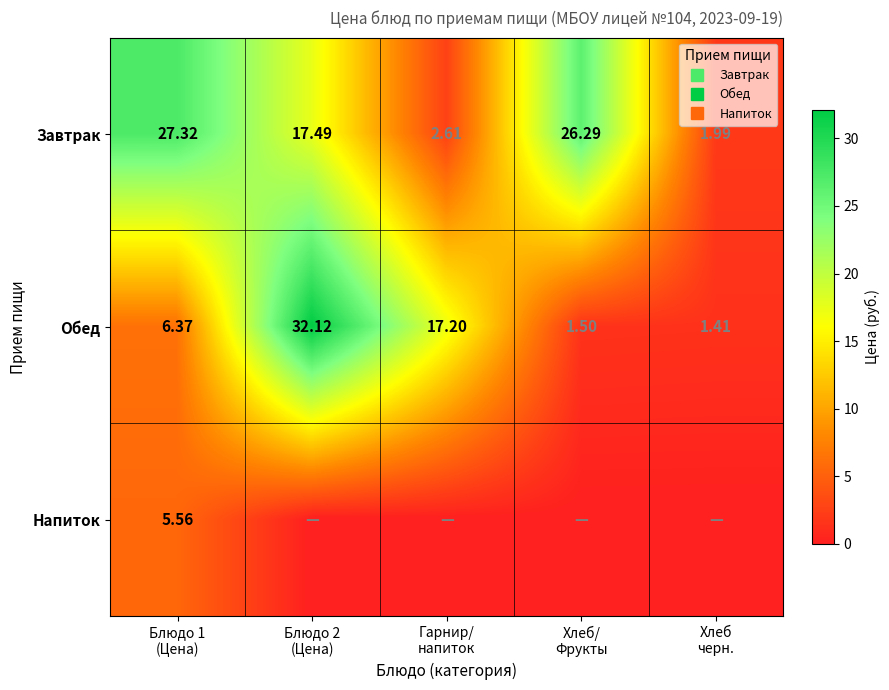

The value of Обед at Блюдо 1 (Цена) is 10.3. True or false?

False